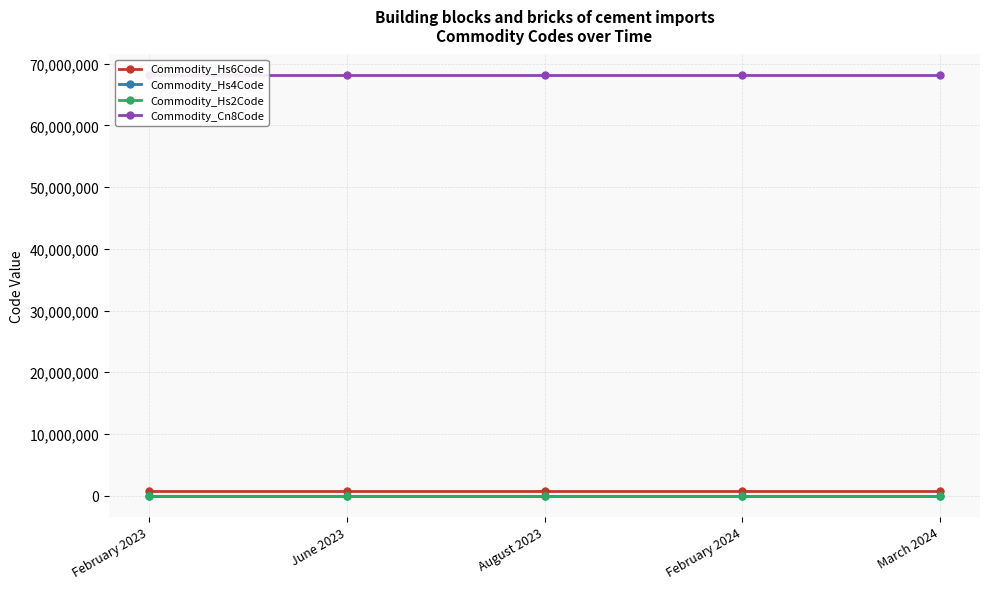

Which category has the lowest value across all series?

February 2023